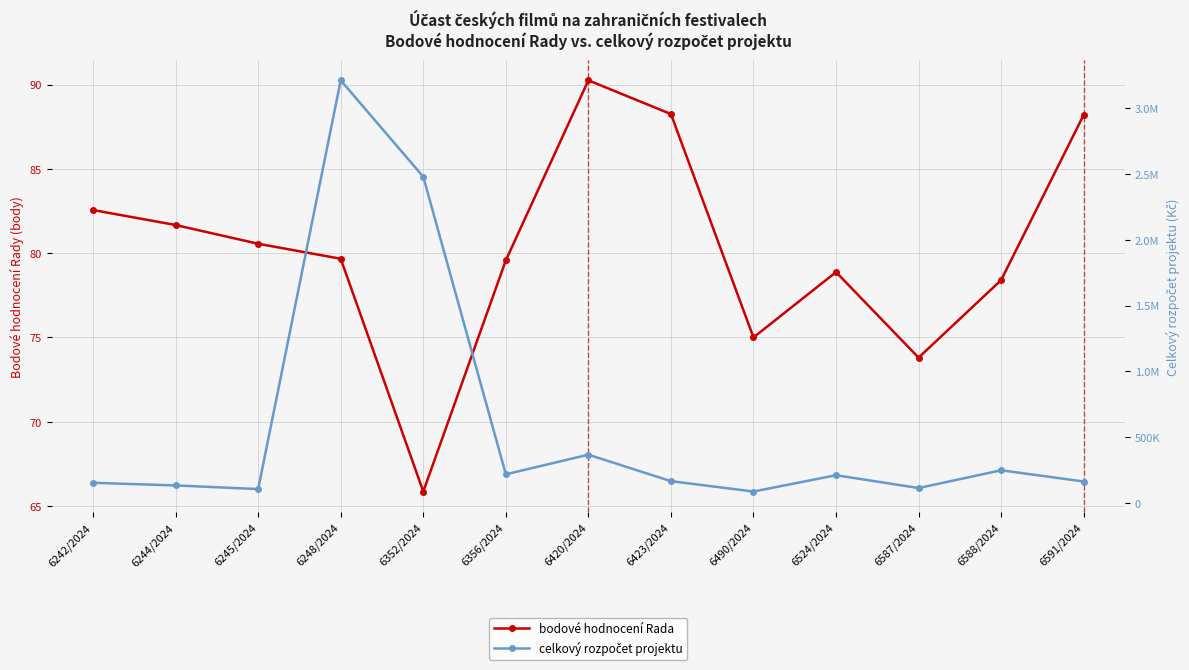

Which category has the lowest value in the bodové hodnocení Rada series?

6352/2024